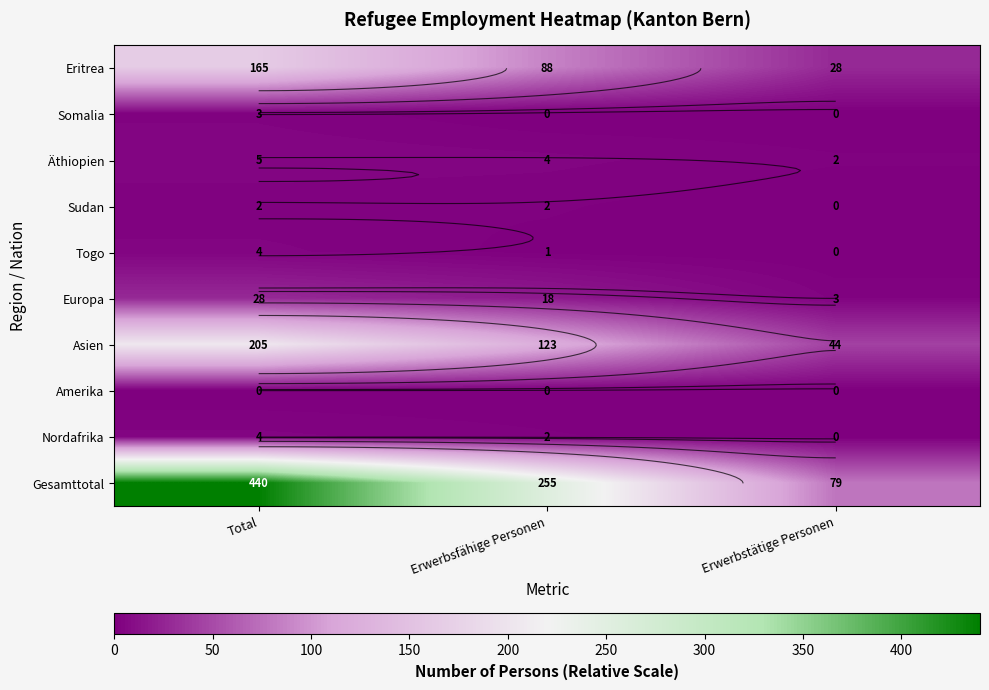

List the labels in order of Sudan value, largest first.

Total, Erwerbsfähige Personen, Erwerbstätige Personen